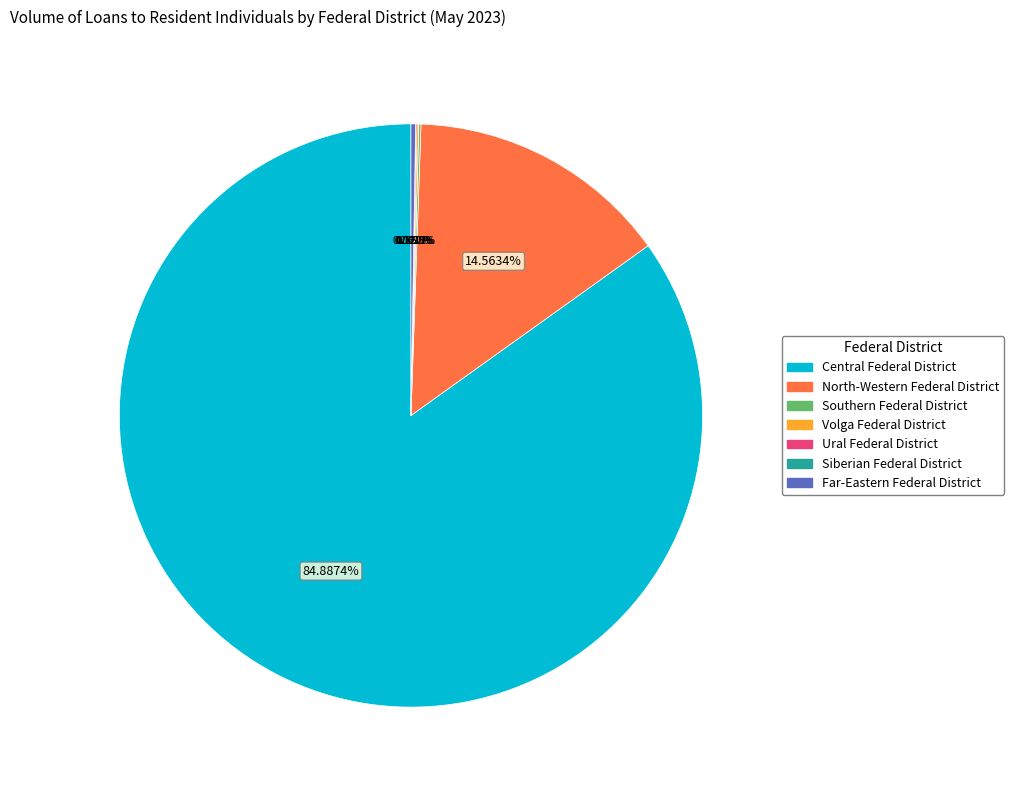

Is there a majority slice in this chart?

Yes